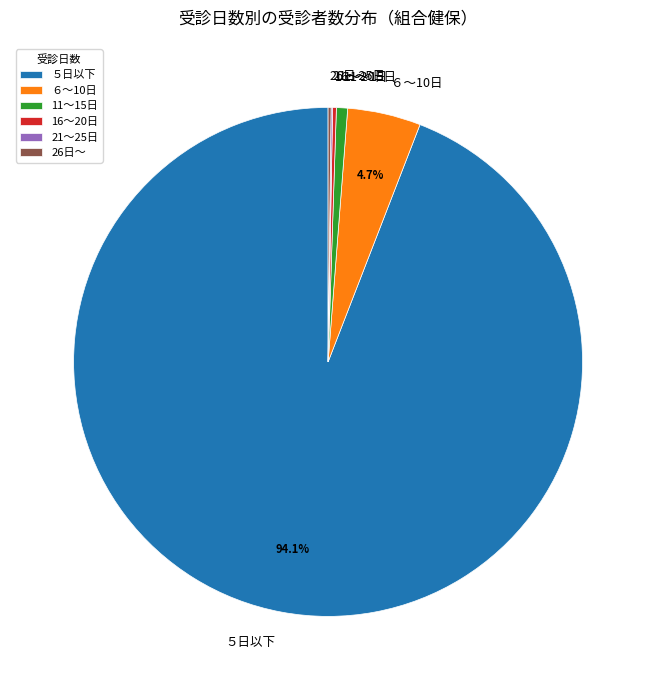

Which slice is the largest?

５日以下